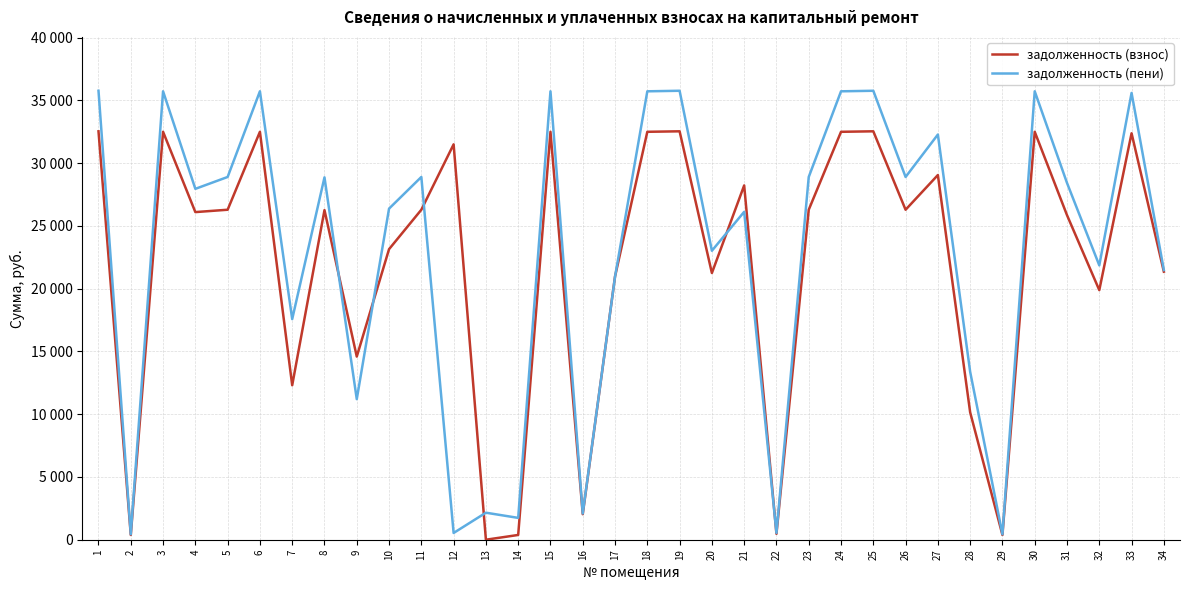

What are all the series names shown in the legend?

задолженность (взнос), задолженность (пени)